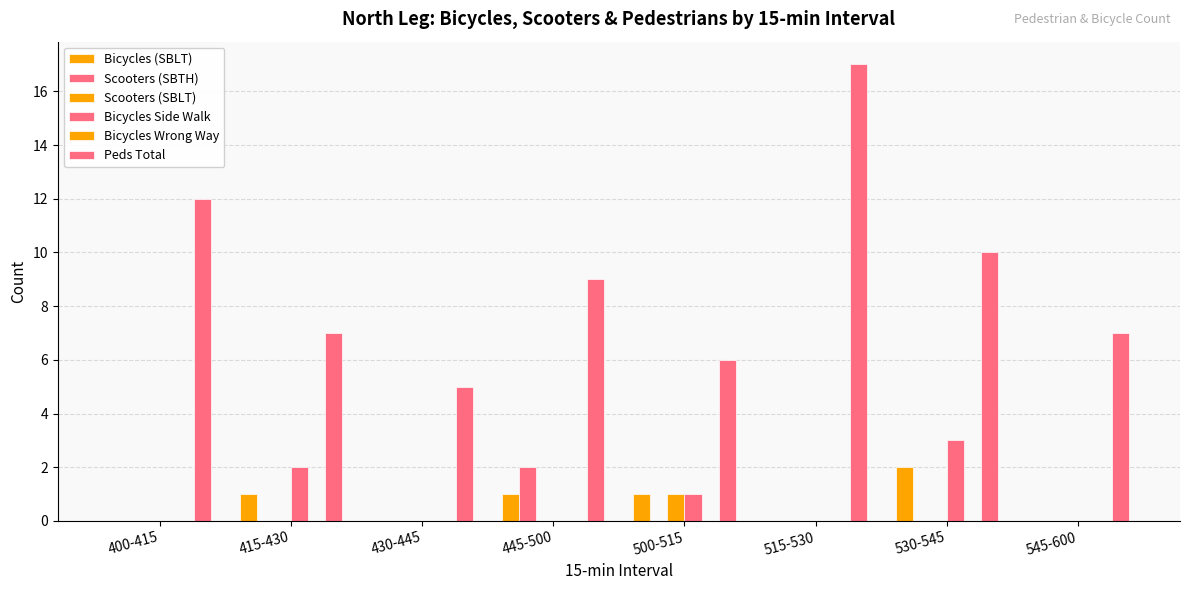

At how many categories does at least one series exceed 3?

8